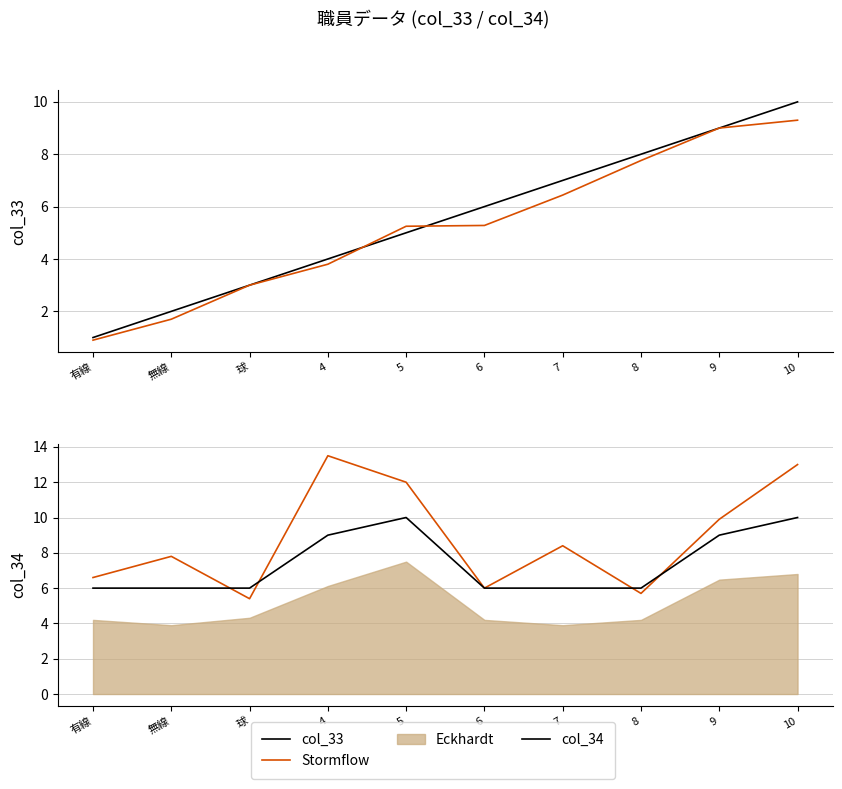

Between 6 and 9, which is larger?

9